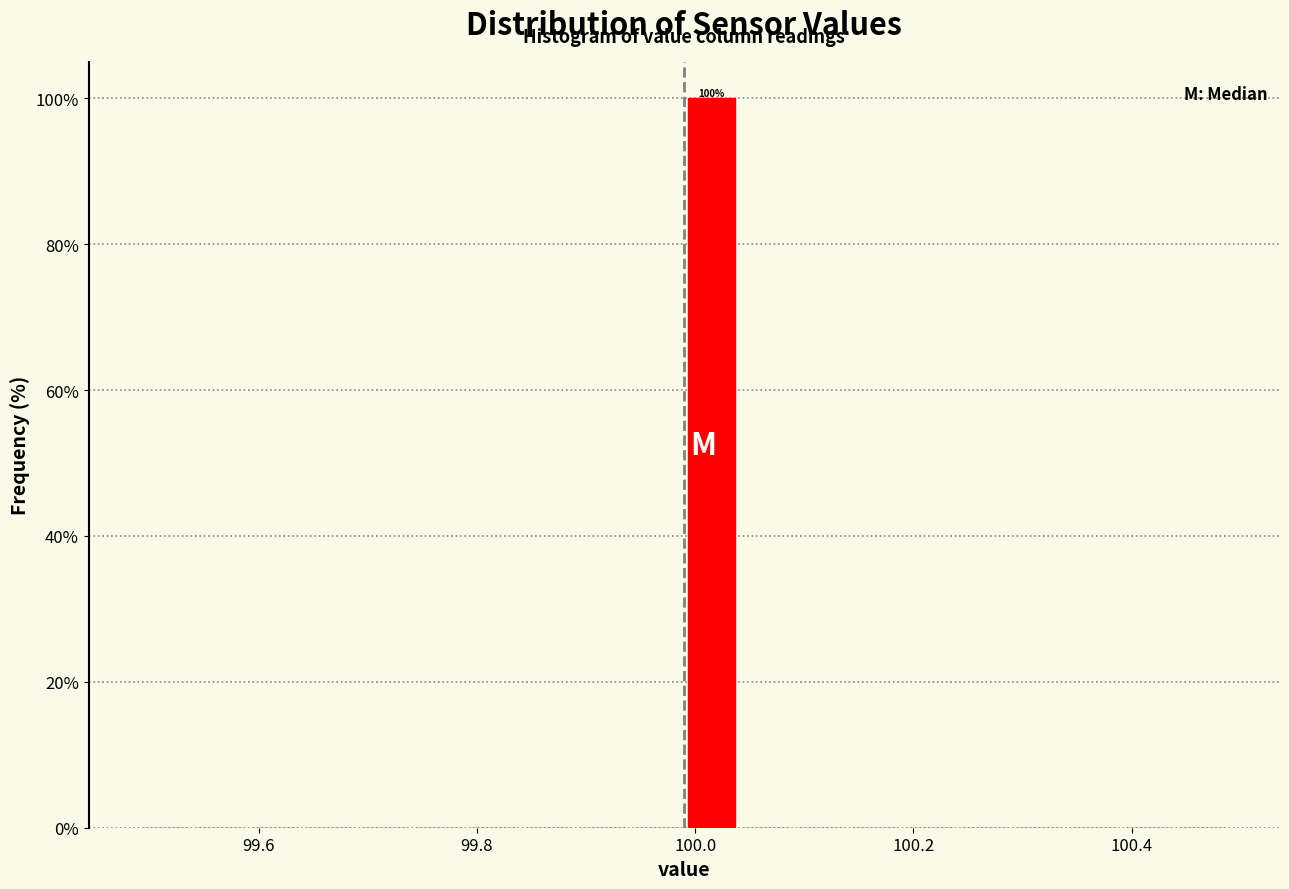

Read against the x-axis, roughly where is the centre of the tallest bar?

100.02